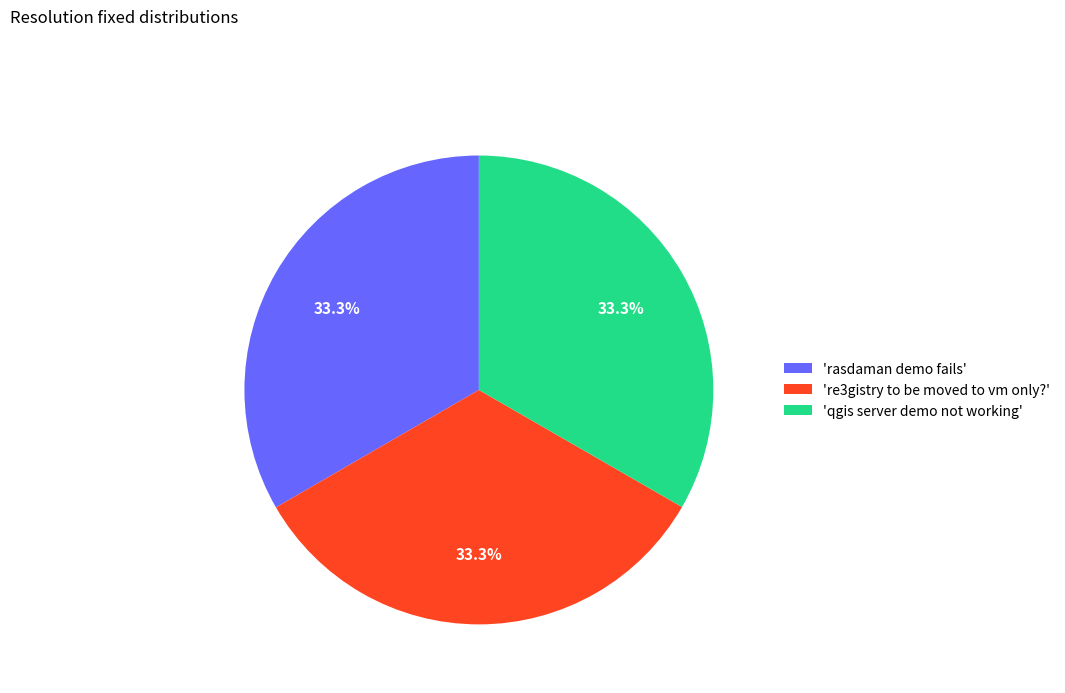

What percentage is NOT represented by 'qgis server demo not working'?

66.7%